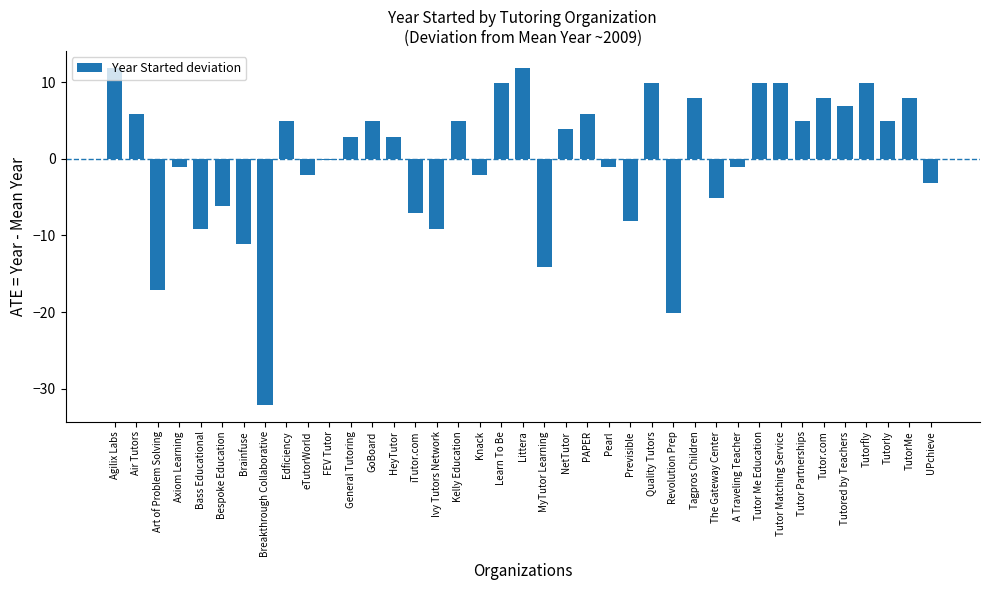

Between FEV Tutor and PAPER, which is larger?

PAPER